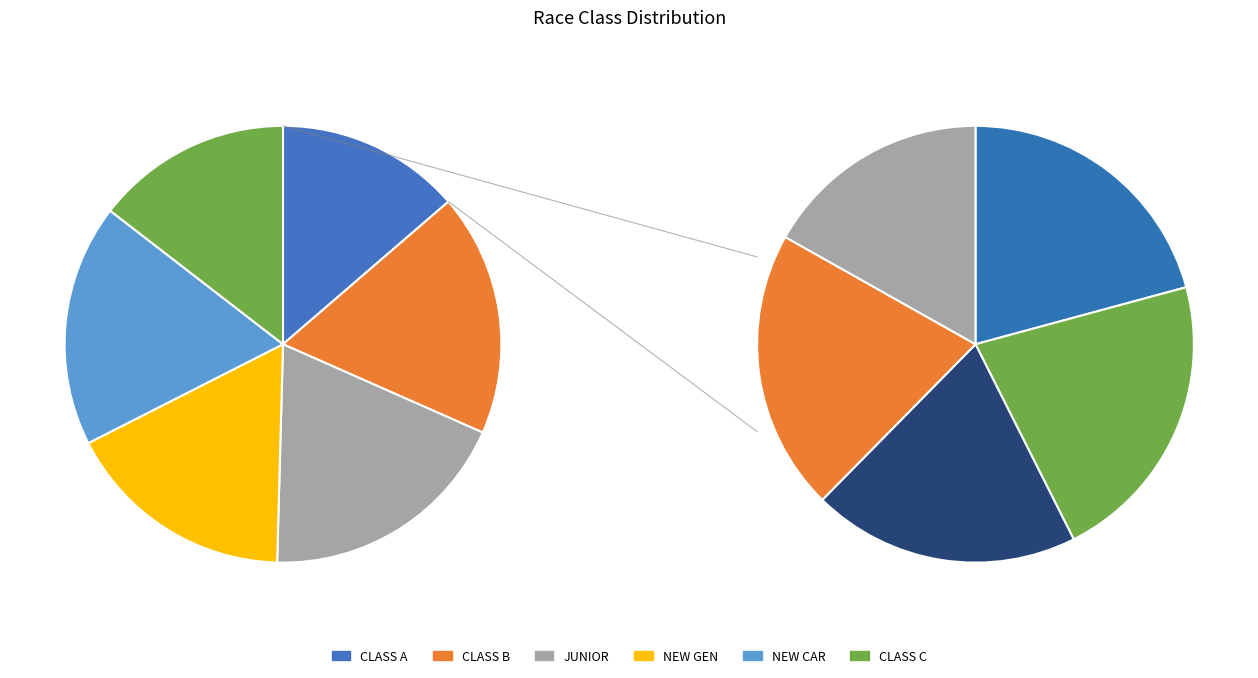

Which slice is the largest?

JUNIOR